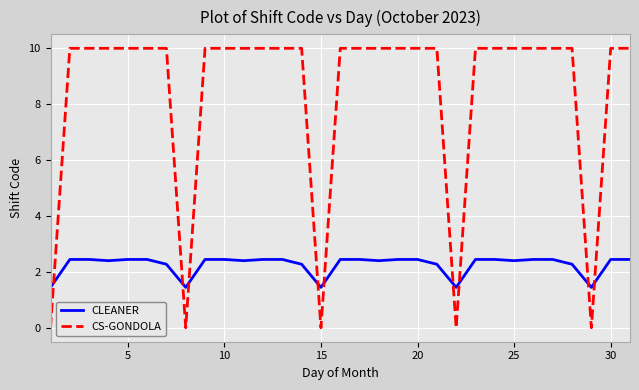

List the series in order of their peak value, lowest first.

CLEANER, CS-GONDOLA